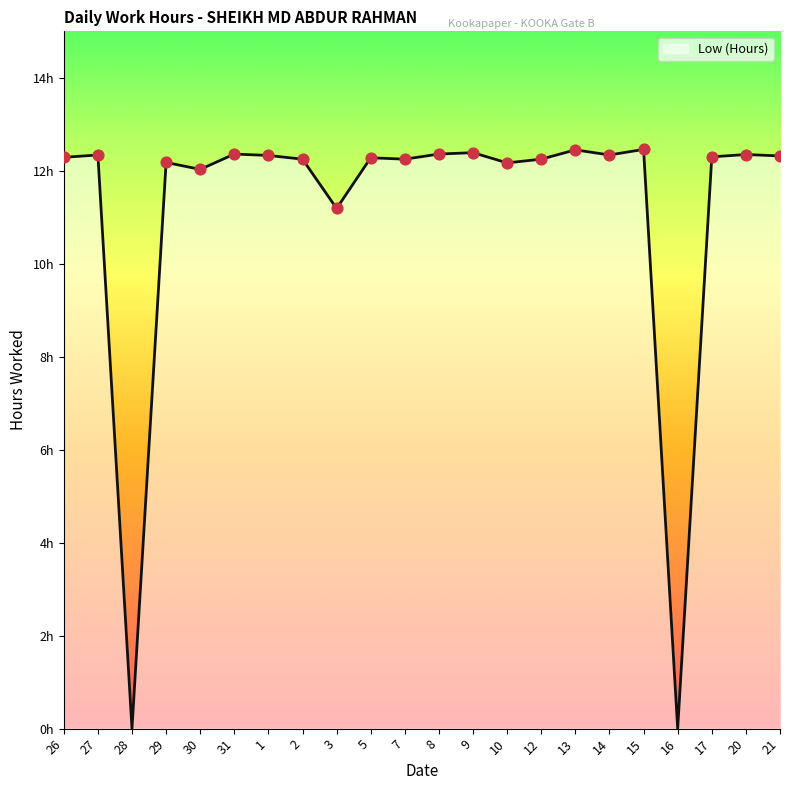

What is the ratio of the value at 21 to the value at 9?

1.0